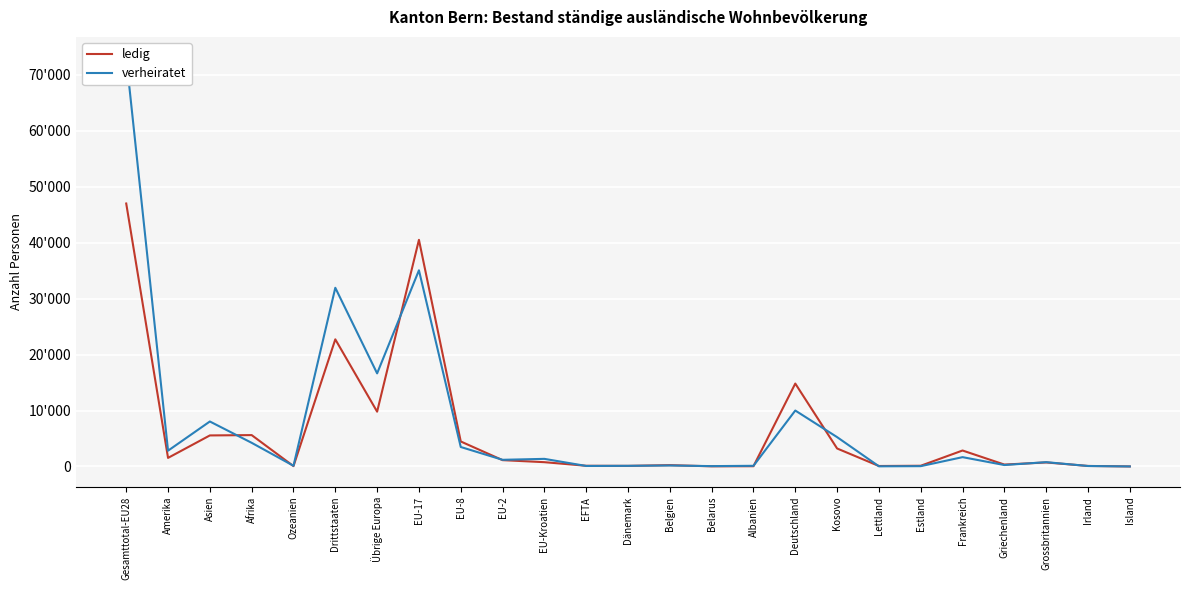

What is the difference between the ledig values at EU-17 and Ozeanien?

40454